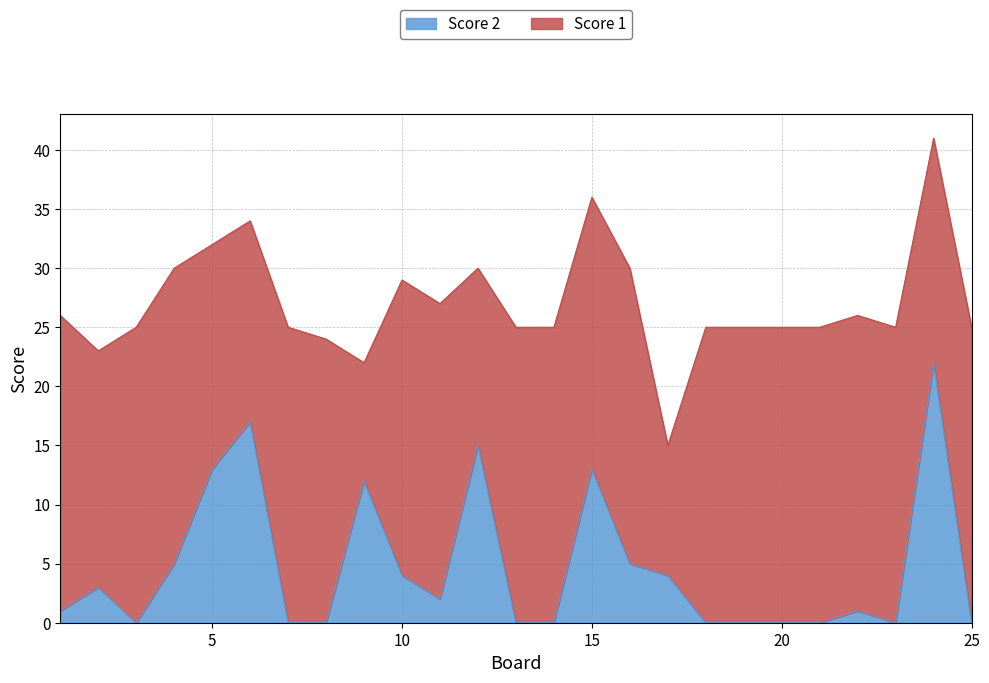

Which label corresponds to the largest value in the chart?

24